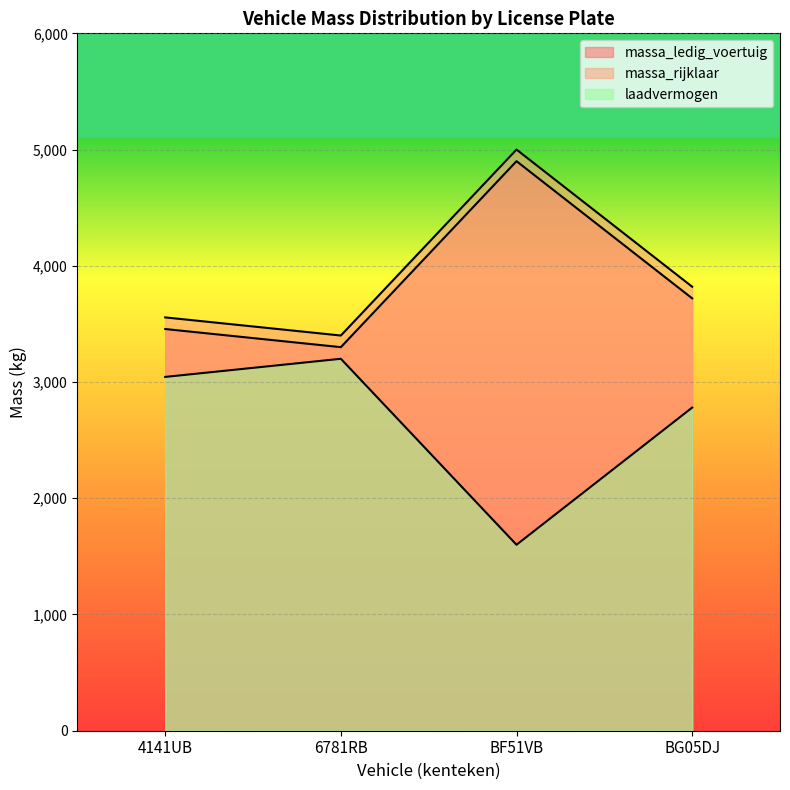

The massa_ledig_voertuig series shows 3456 at 4141UB. True or false?

True